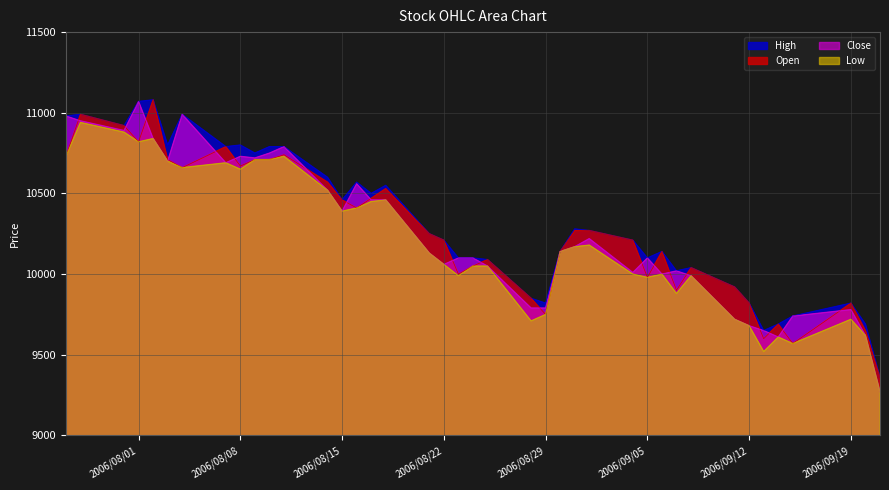

What is the highest value of the High series?

11080